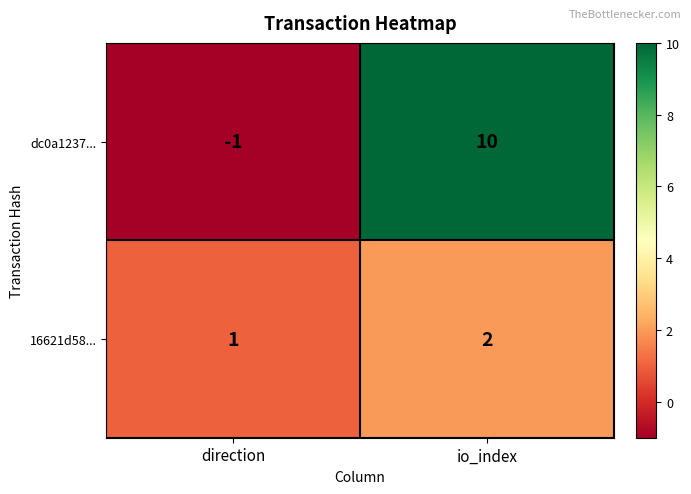

Which series has the largest range (max minus min)?

dc0a1237...